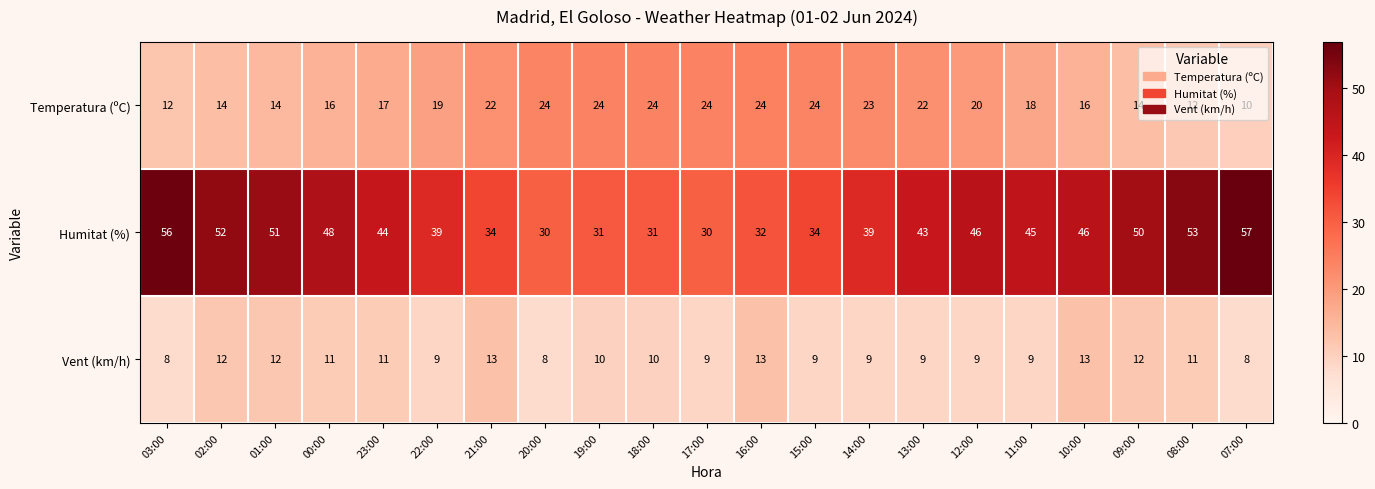

Rank the categories by value from highest to lowest.

21:00, 16:00, 10:00, 02:00, 01:00, 09:00, 00:00, 23:00, 08:00, 19:00, 18:00, 22:00, 17:00, 15:00, 14:00, 13:00, 12:00, 11:00, 03:00, 20:00, 07:00